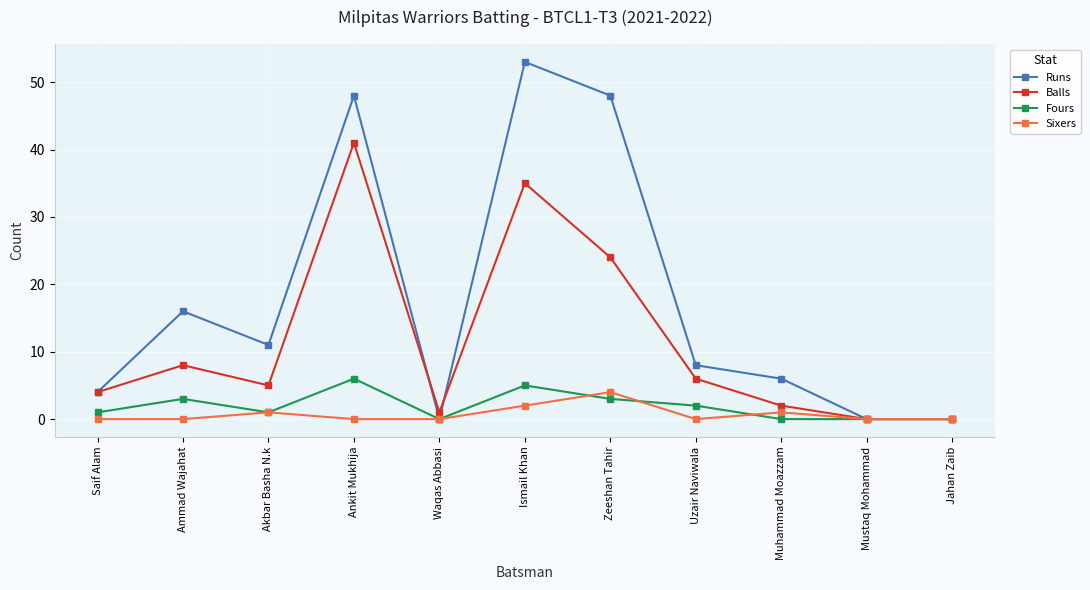

Does the chart display data point markers on the line(s)?

Yes